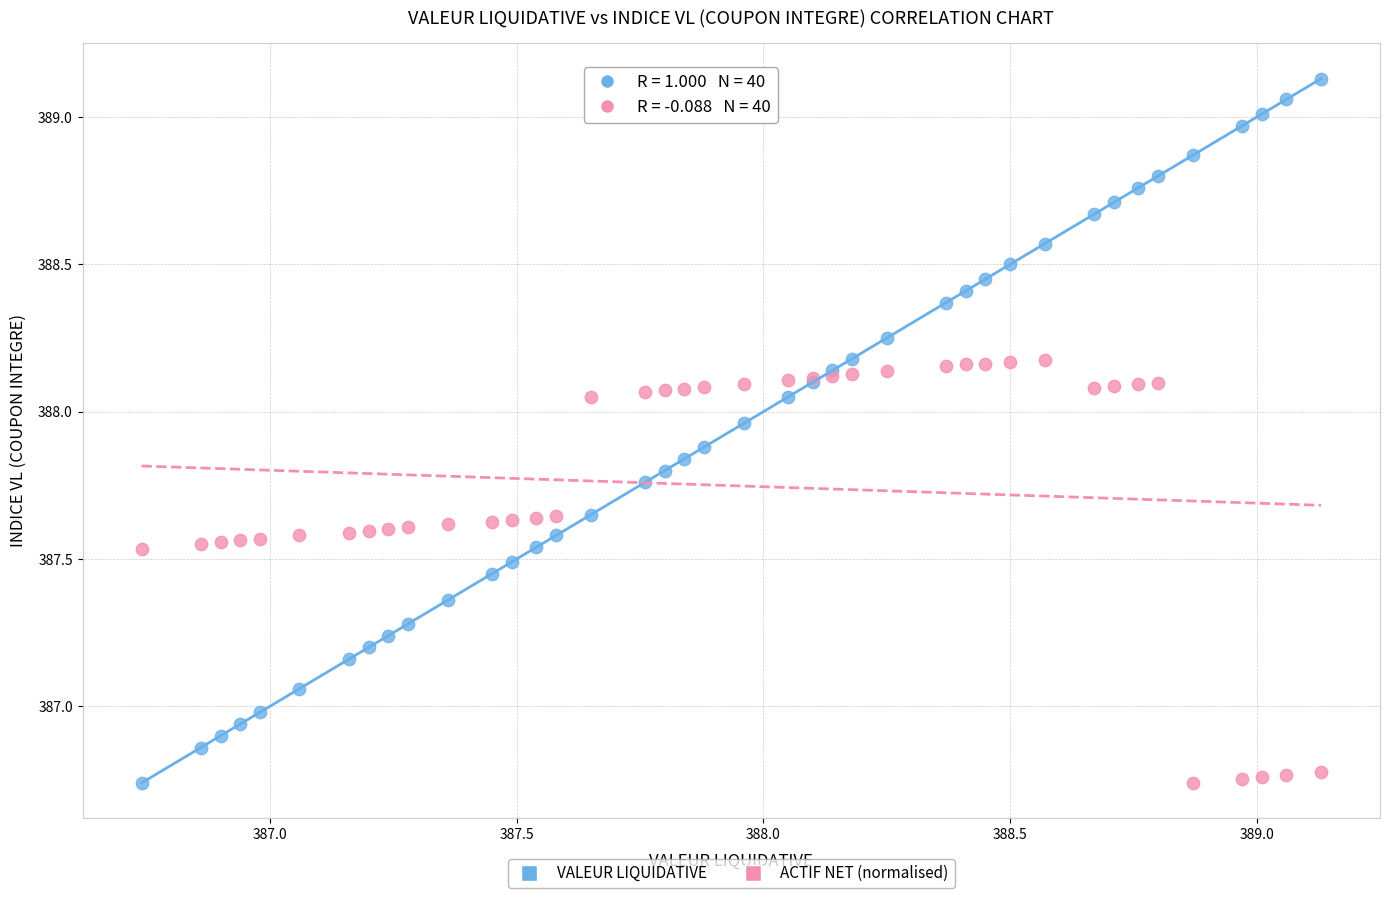

Which series has the largest Y range (max minus min)?

VALEUR LIQUIDATIVE